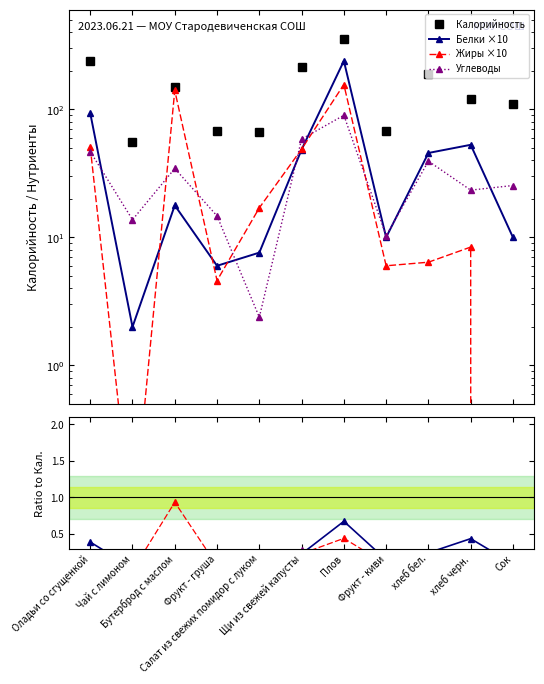

At how many categories does at least one series exceed 286?

1